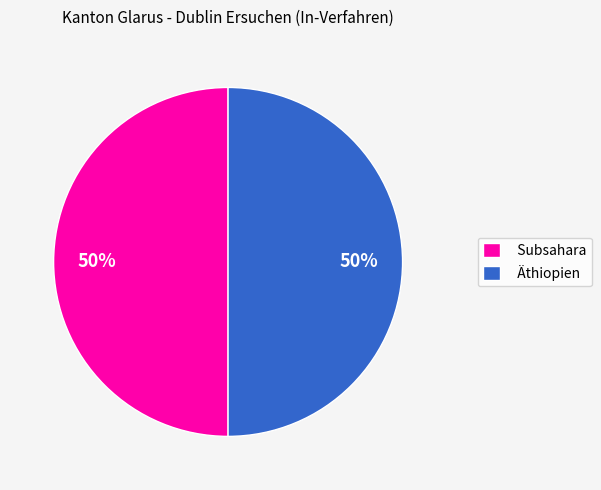

Do Äthiopien and Subsahara together represent more than half of the pie?

Yes